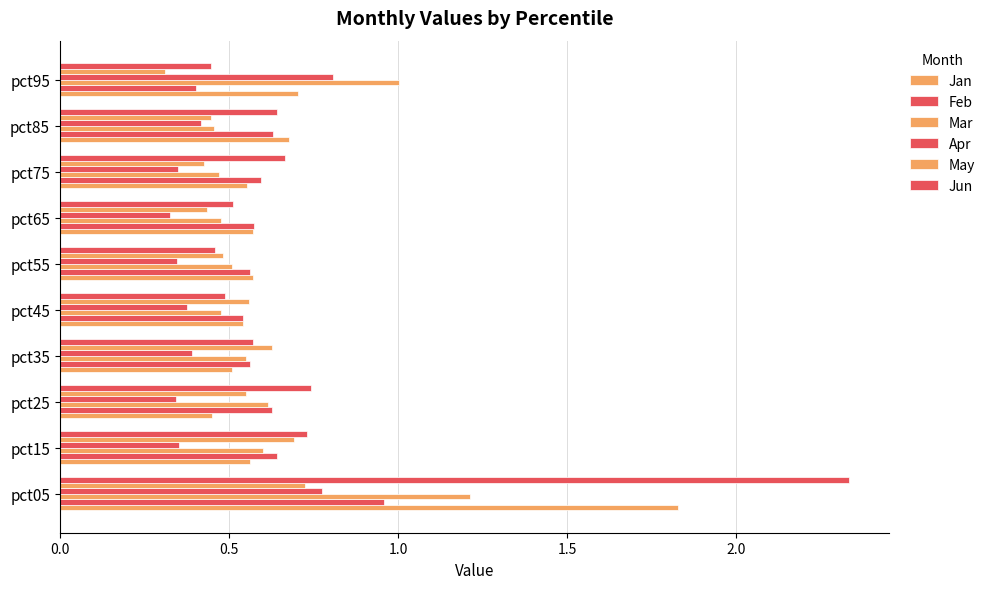

What is the lowest value of the Jun series?

0.4